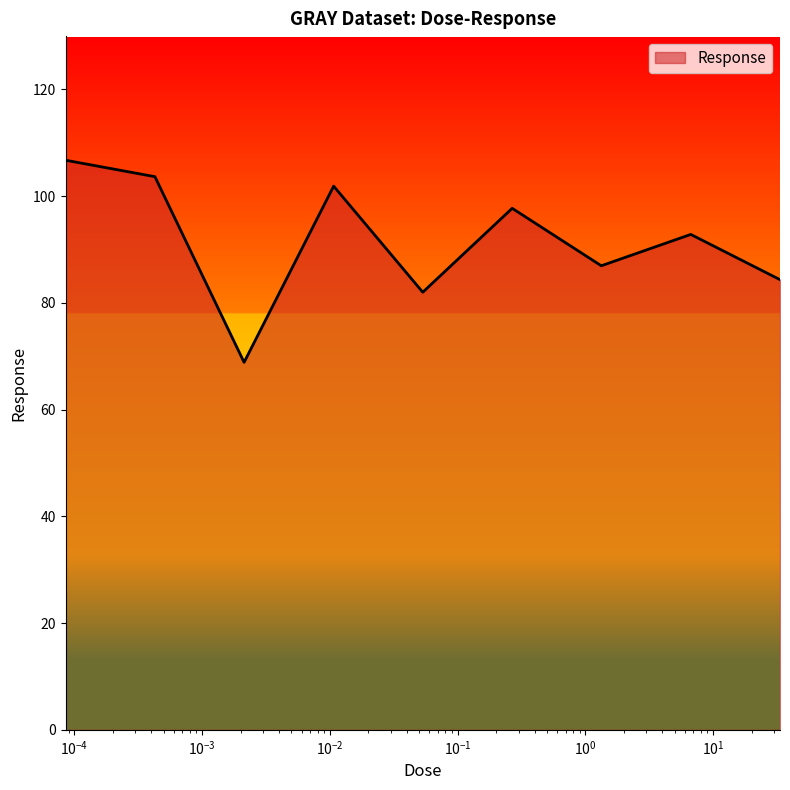

What is the greatest value displayed?

106.7